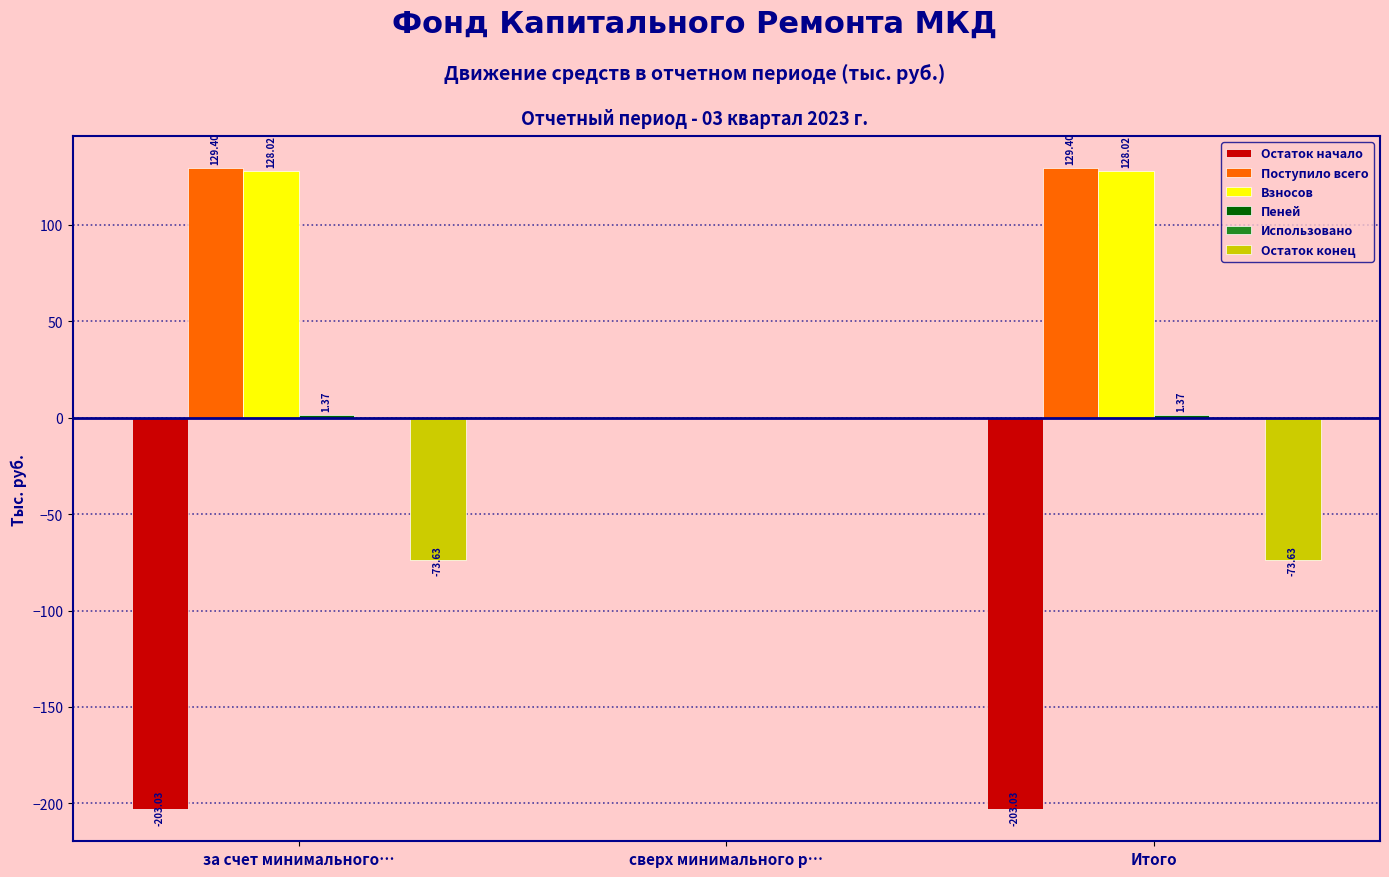

Between сверх минимального р… and Итого, which series saw the biggest shift?

Остаток начало